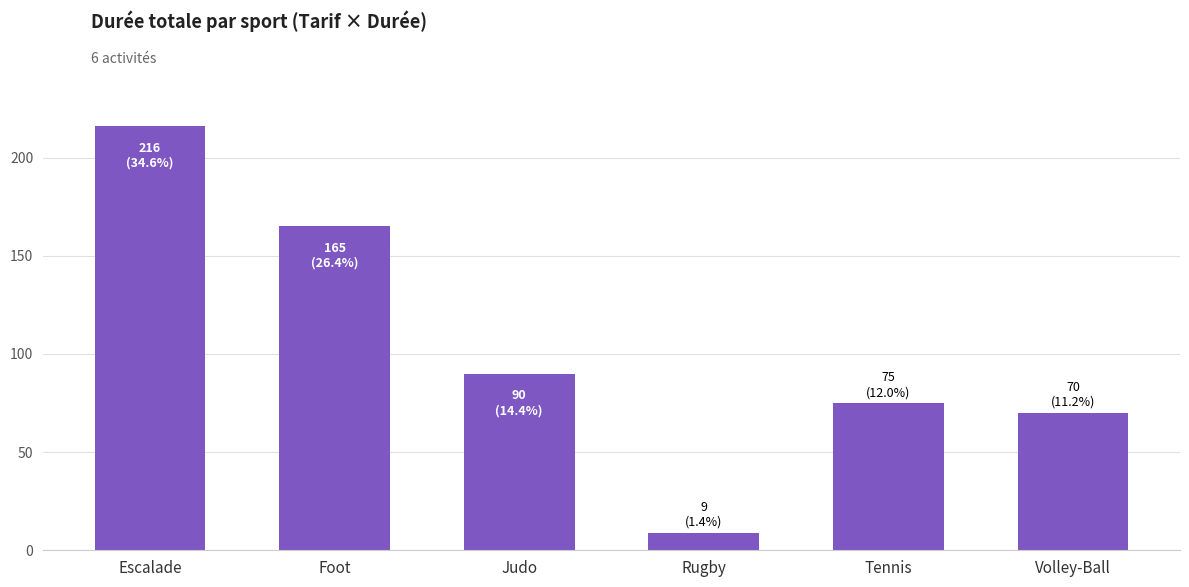

Where is the data nearest to the value 112?

Judo